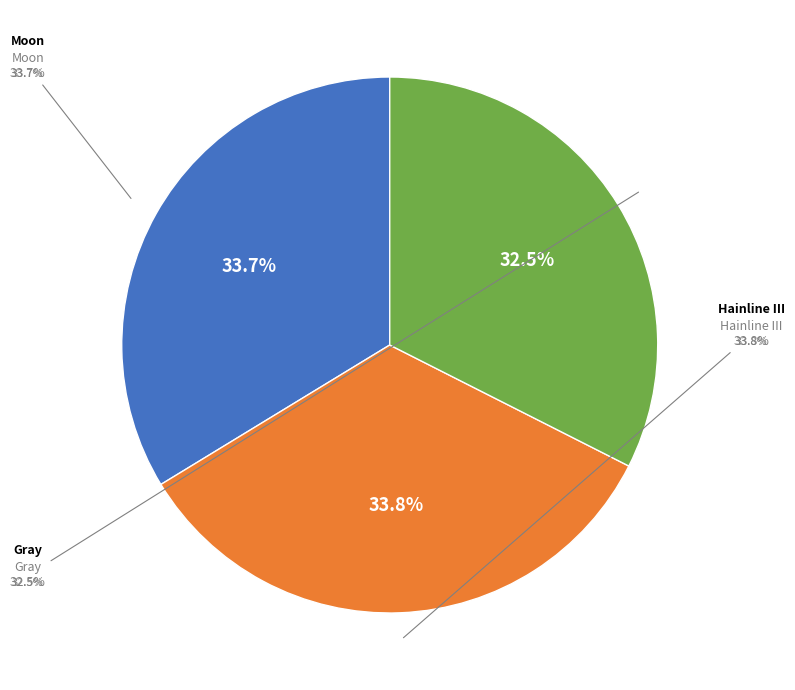

To the nearest percent, what is the combined percentage of Gray and Hainline III?

66%